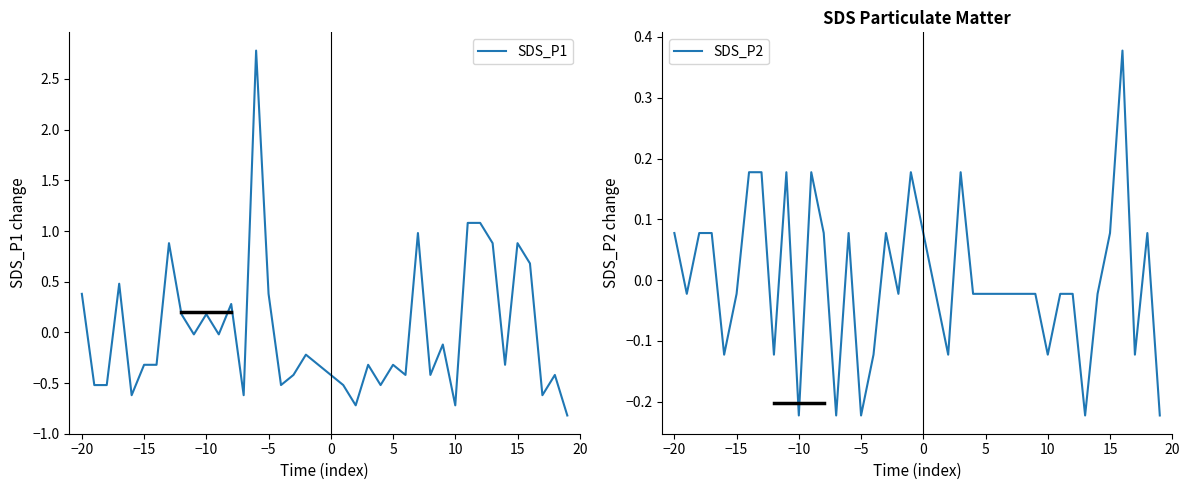

What is the highest value of the SDS_P1 series?

2.8